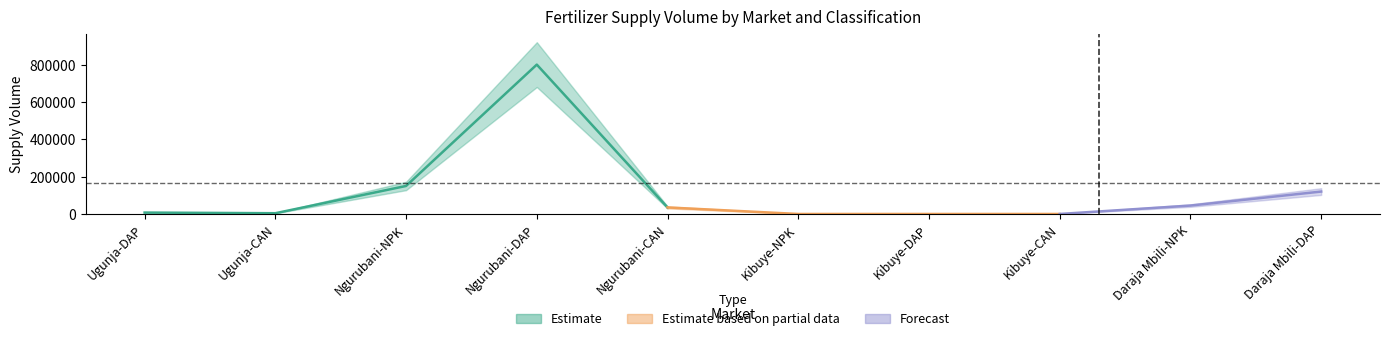

Between Kibuye-NPK and Daraja Mbili-DAP, which is larger?

Daraja Mbili-DAP